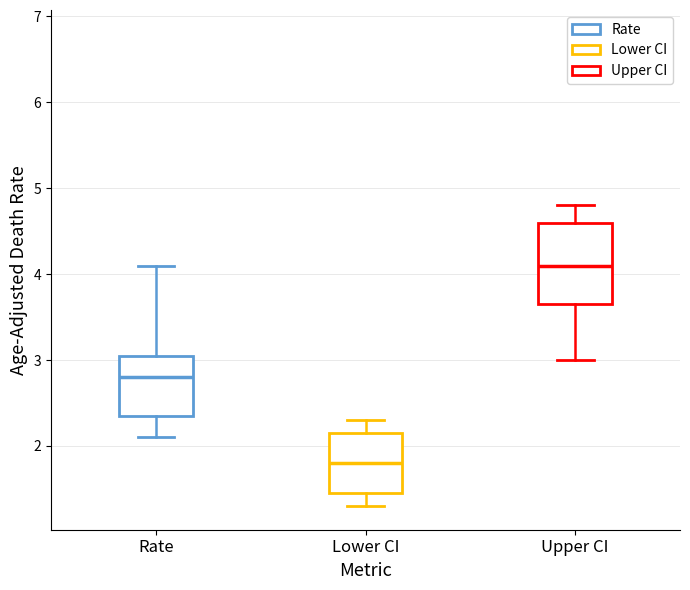

Reading left to right, transcribe this box plot: for each box, give where its median line is, the range the box spans, and where its two whiskers end, as read against the y-axis. The values are not printed on the chart, so give them approximately, as read against the axis.

Rate: median 2.8, box 2.4 to 3.1, whiskers 2.1 to 4.1
Lower CI: median 1.8, box 1.5 to 2.2, whiskers 1.3 to 2.3
Upper CI: median 4.1, box 3.7 to 4.6, whiskers 3.0 to 4.8